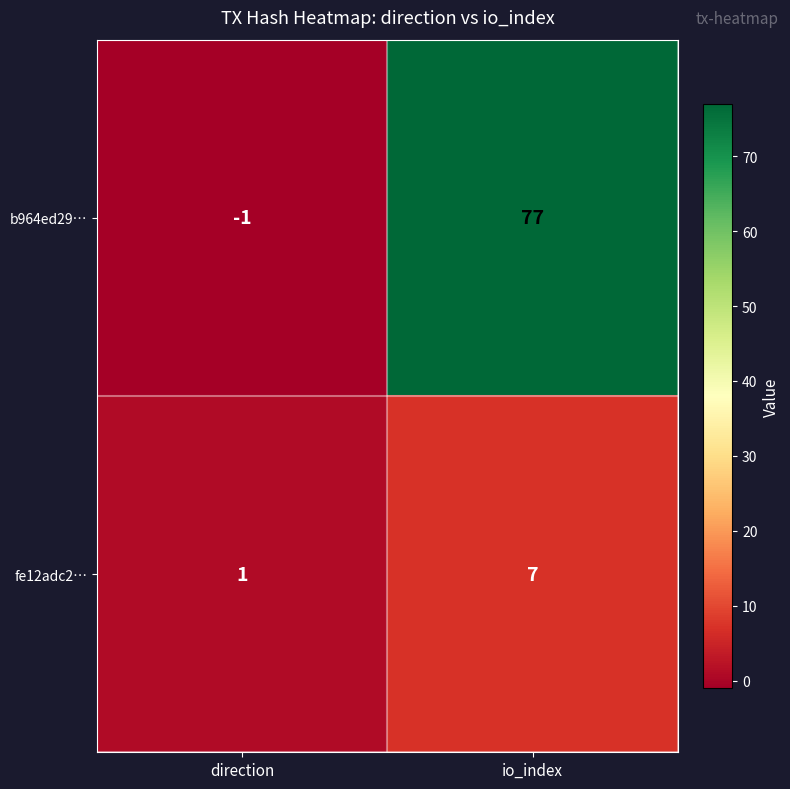

The b964ed29… series shows 77 at io_index. True or false?

True